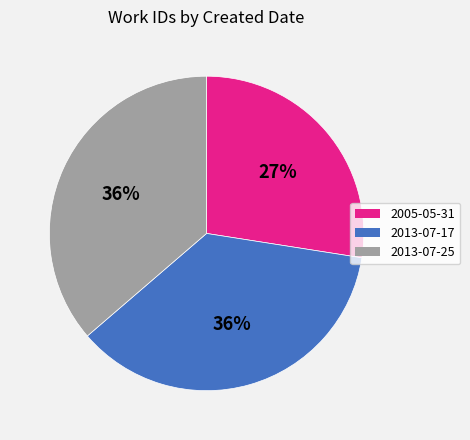

Which has a higher value, 2005-05-31 or 2013-07-25?

2013-07-25